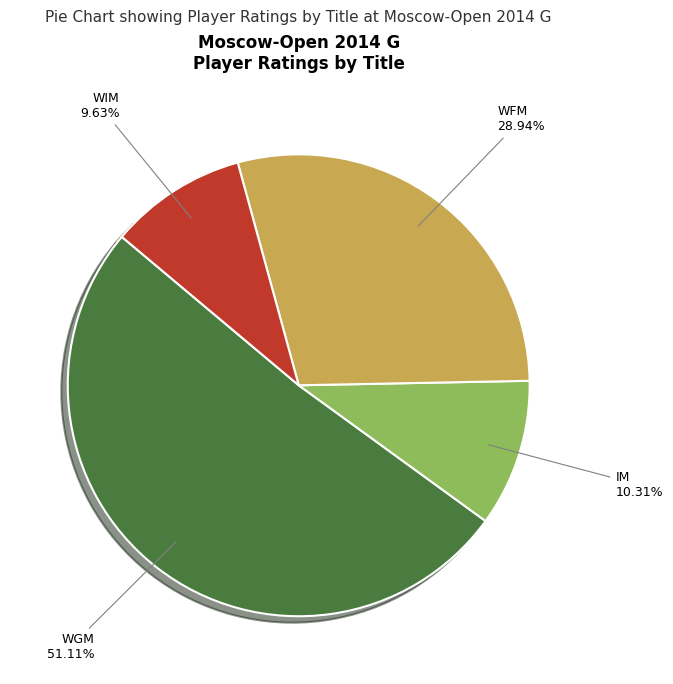

What is the largest slice in the pie chart?

WGM